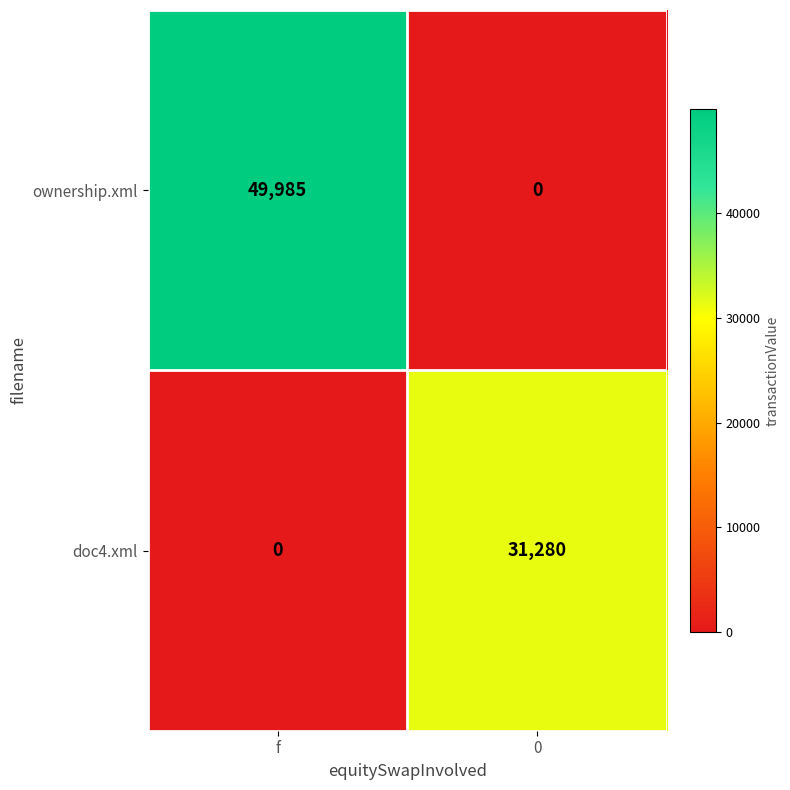

At which category is the sum across all series the highest?

f